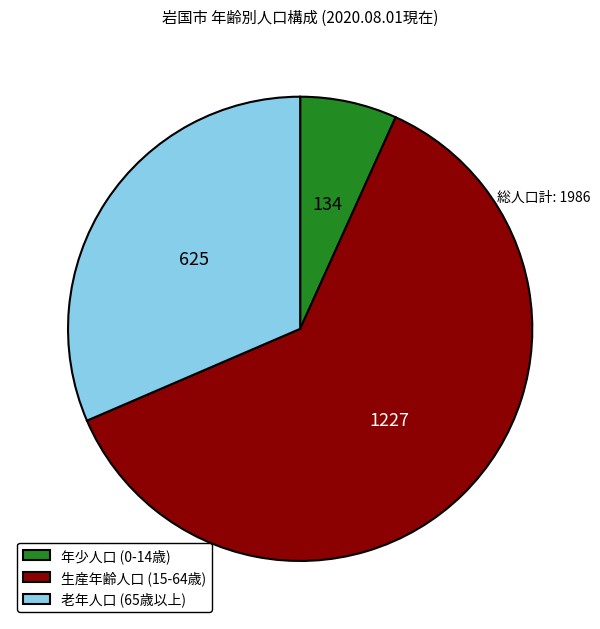

Rank the categories by value from highest to lowest.

生産年齢人口 (15-64歳), 老年人口 (65歳以上), 年少人口 (0-14歳)